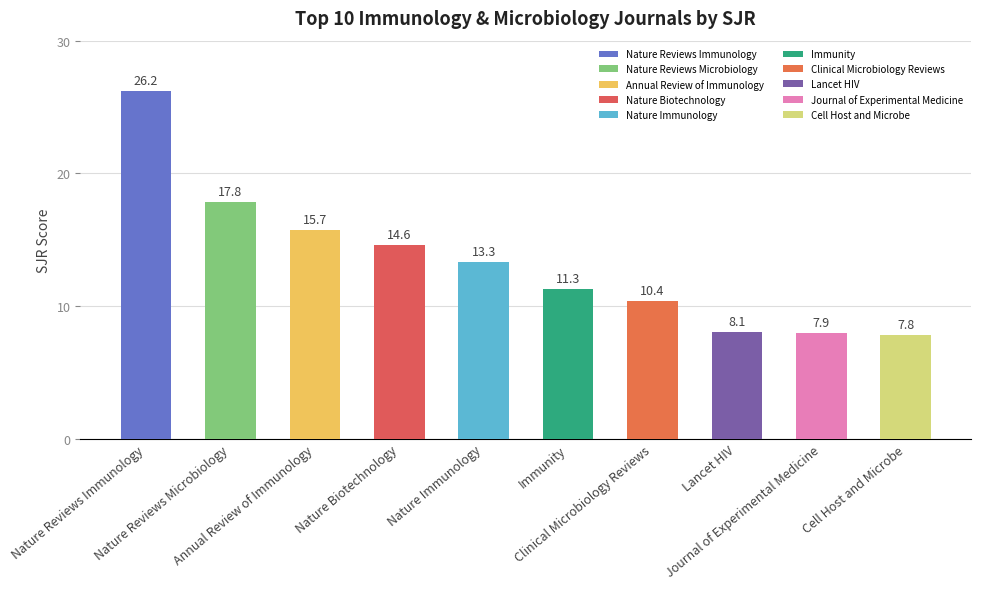

Reading right to left, transcribe all the data shown in this chart.

7.8	7.9	8.1	10.4	11.3	13.3	14.6	15.7	17.8	26.2